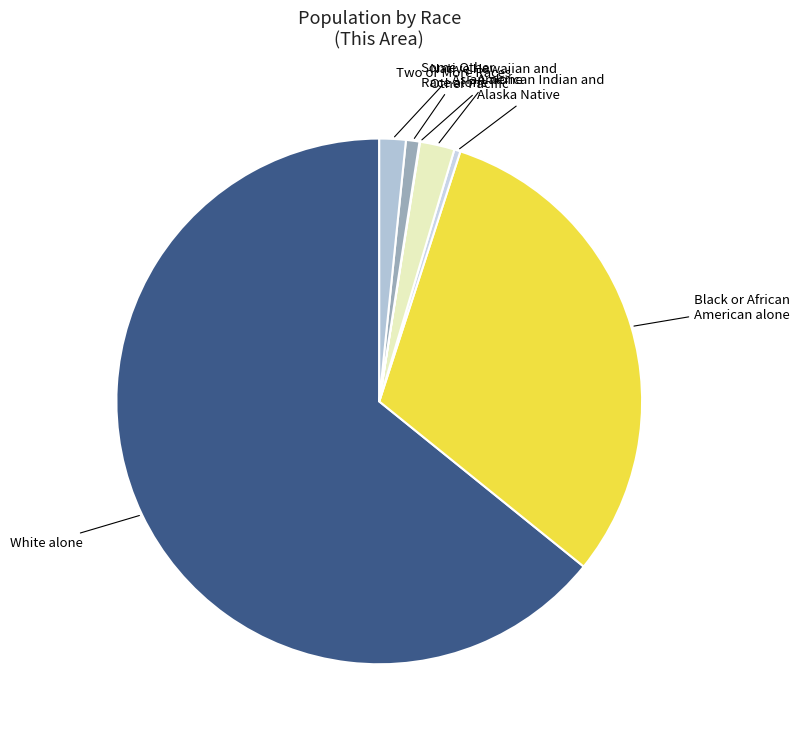

Is it true that American Indian and Alaska Native is 0% of the pie?

True